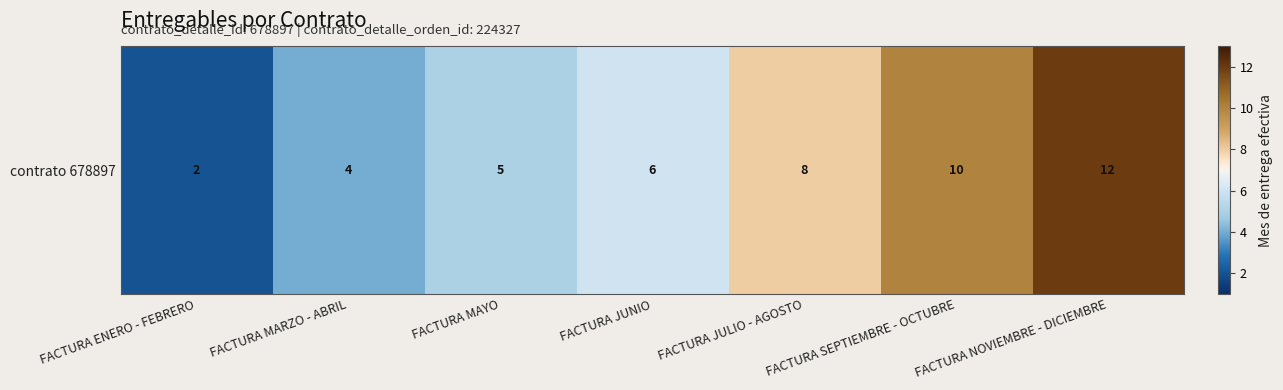

Where does the data first go above 6?

FACTURA JULIO - AGOSTO